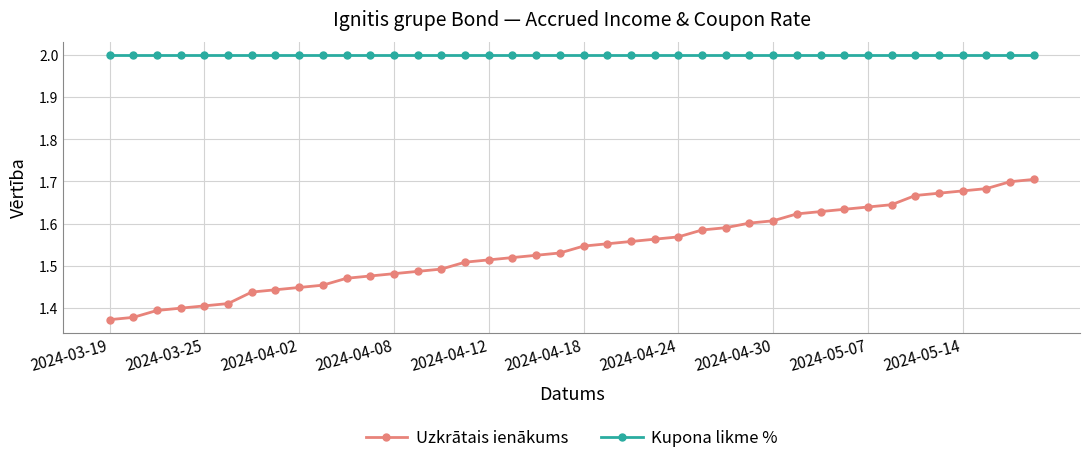

Rank the series by their average value, from highest to lowest.

Kupona likme %, Uzkrātais ienākums